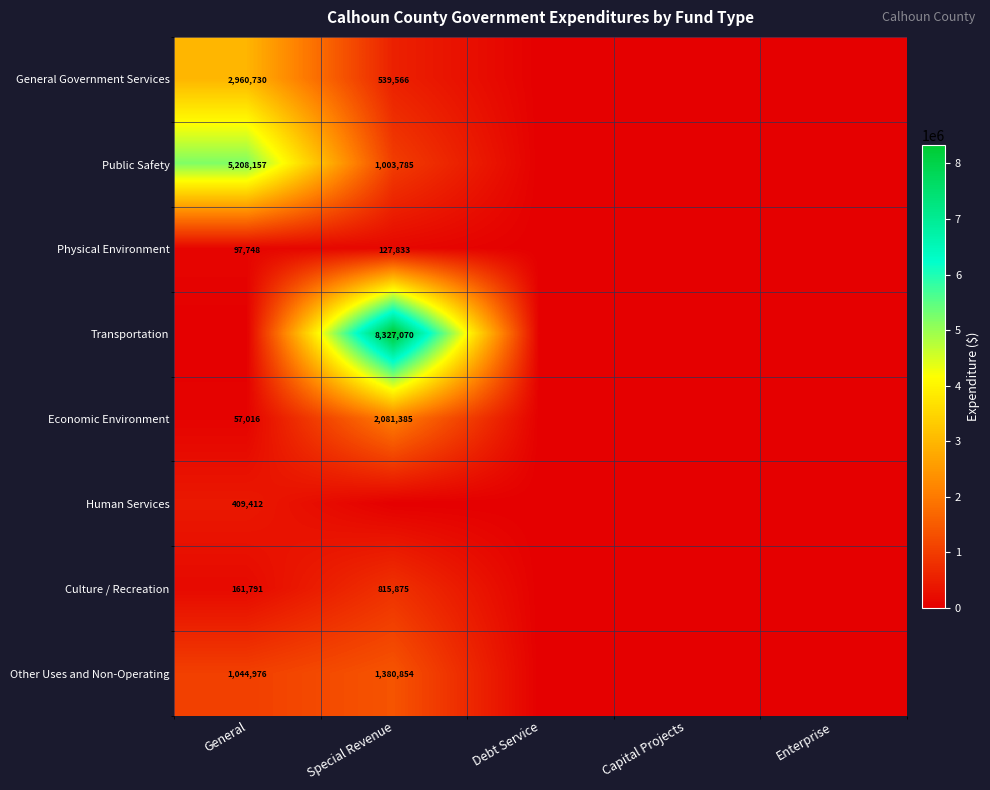

True or false: Economic Environment has a value of 57016 at General.

True